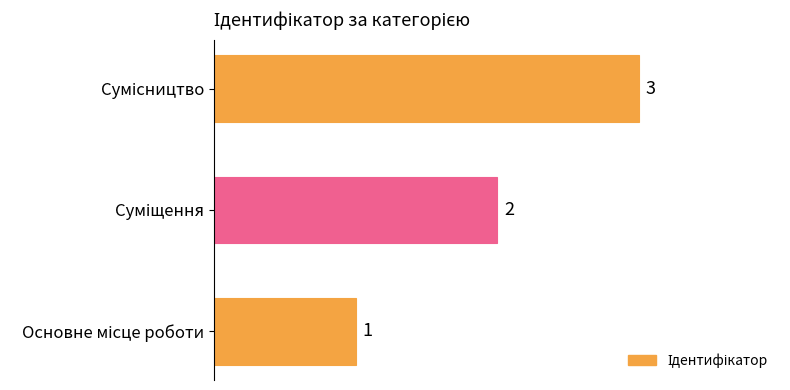

What is the greatest value displayed?

3